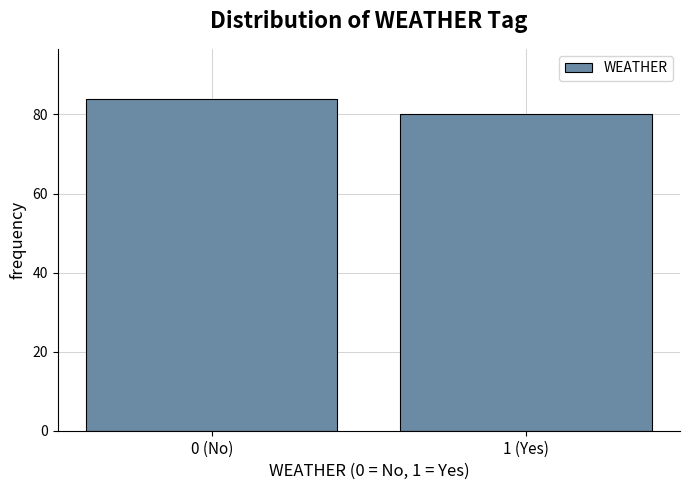

Reading left to right, transcribe all the data shown in this chart.

84	80